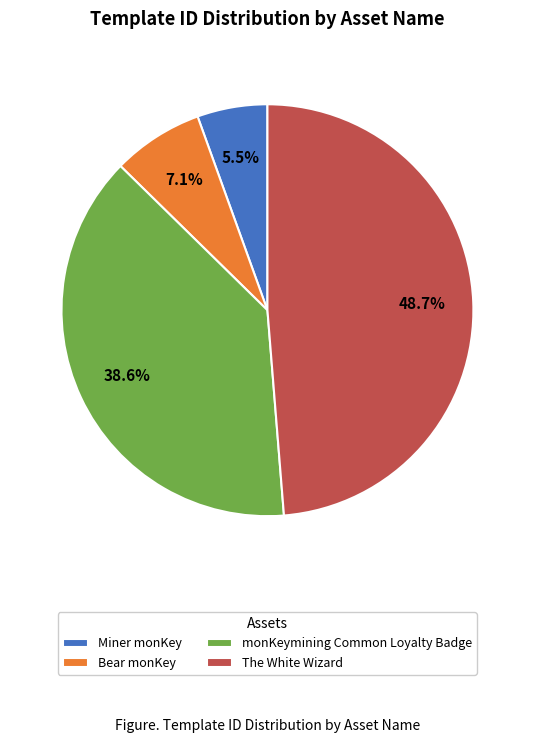

True or false: Miner monKey accounts for 14% of the total.

False